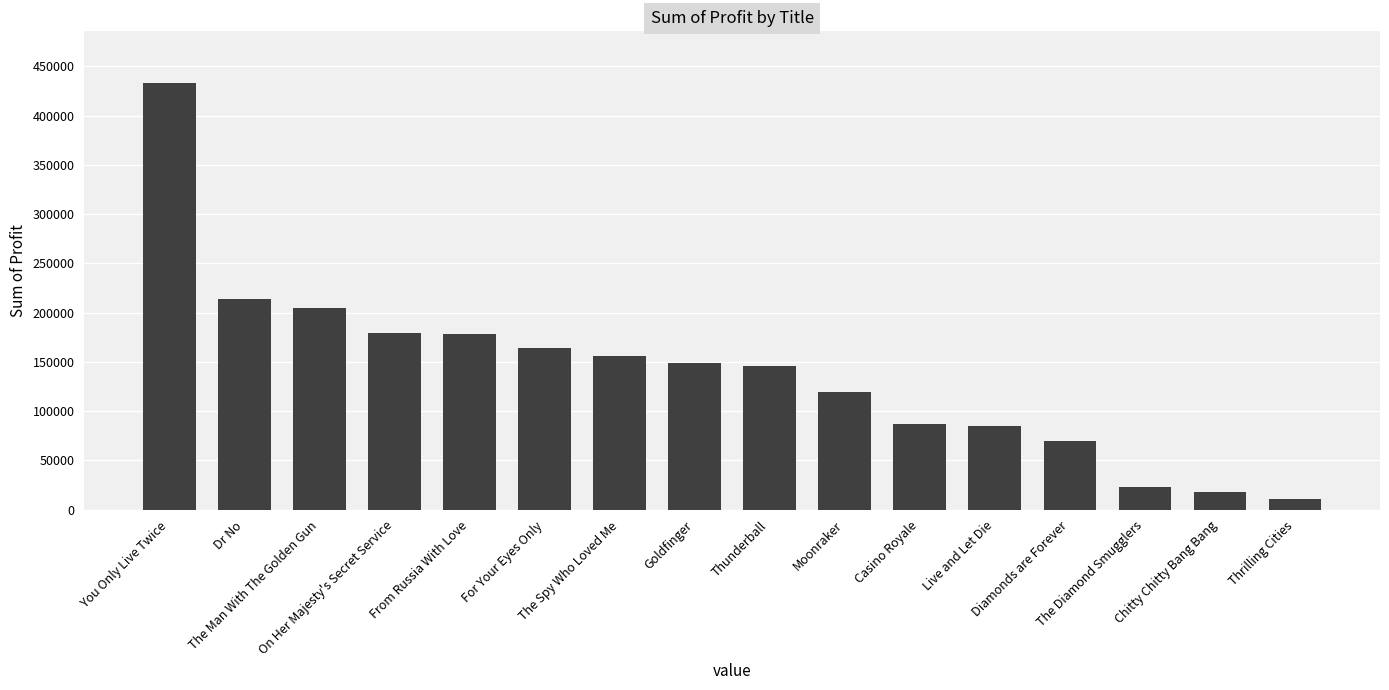

How many bars are there in total?

16